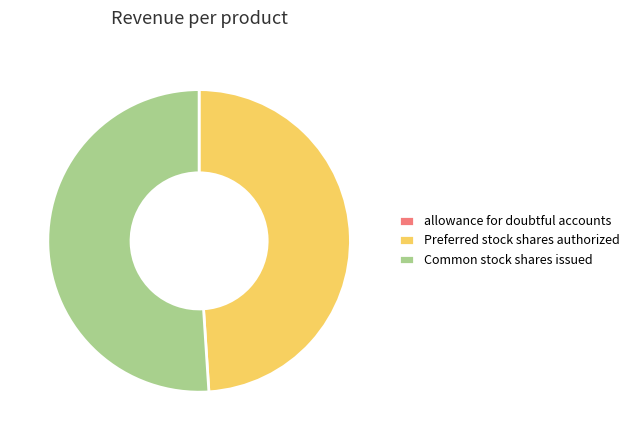

The Preferred stock shares authorized slice represents 49% of the pie. True or false?

True